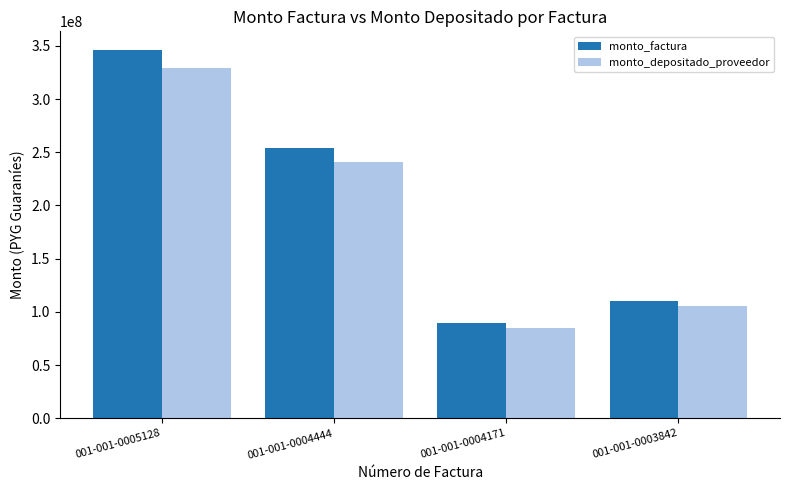

What is the spread (max minus min) of values at 001-001-0004171?

4383205